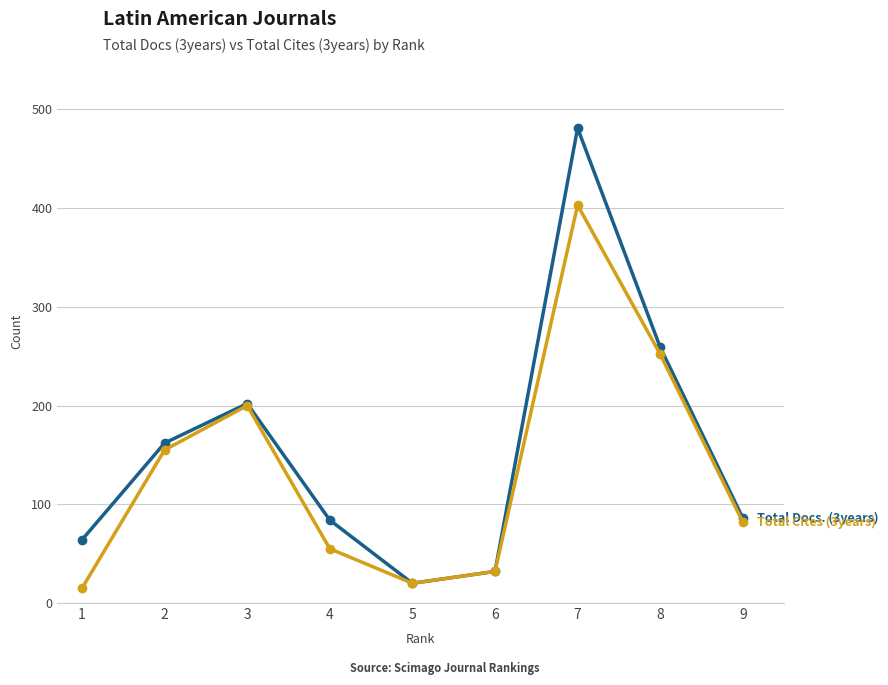

At which category is the sum across all series the highest?

7